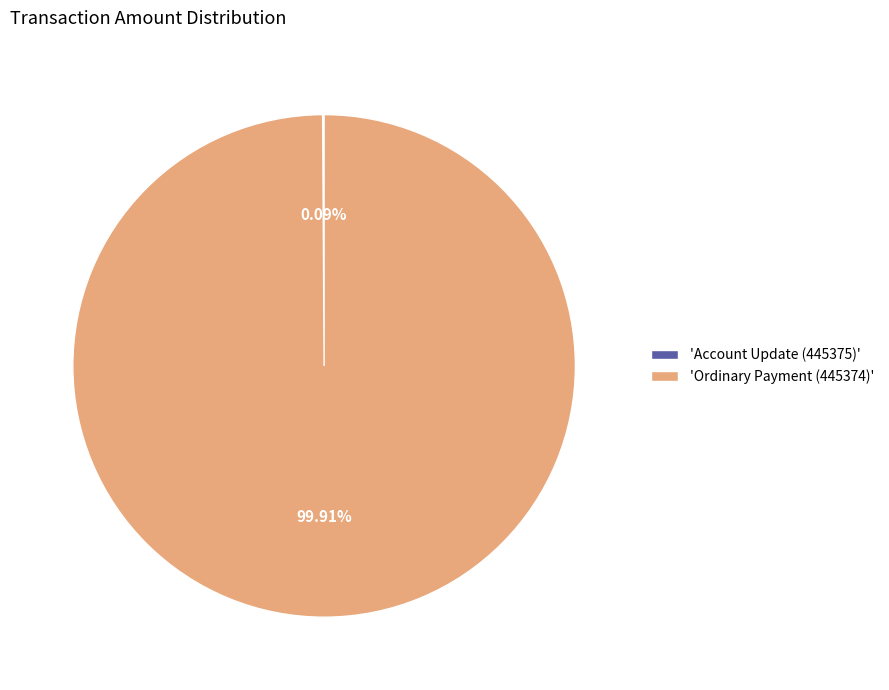

Which category accounts for the majority?

'Ordinary Payment (445374)'